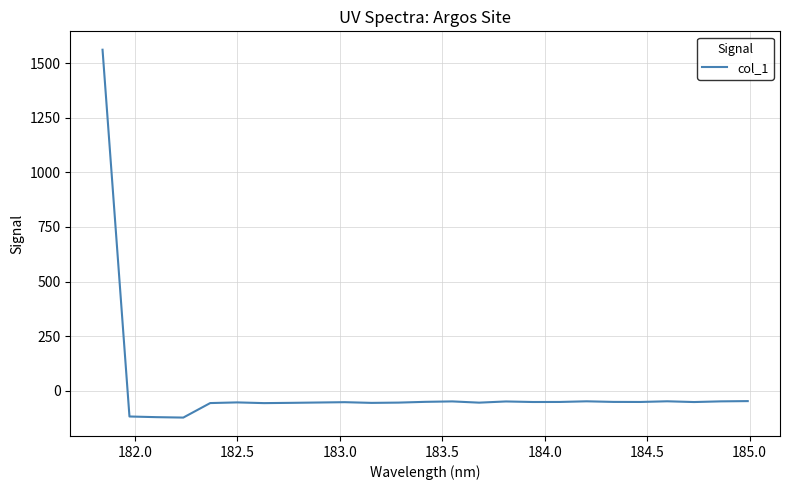

Does the chart display data point markers on the line(s)?

No